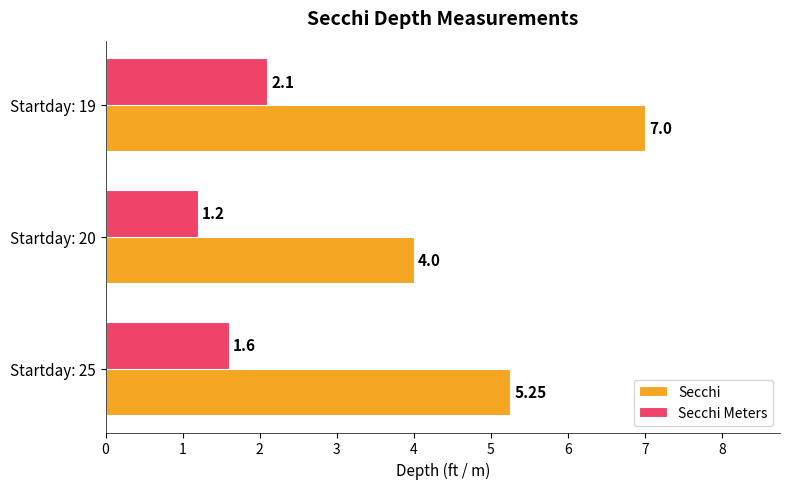

At which category is the sum across all series the highest?

Startday: 19